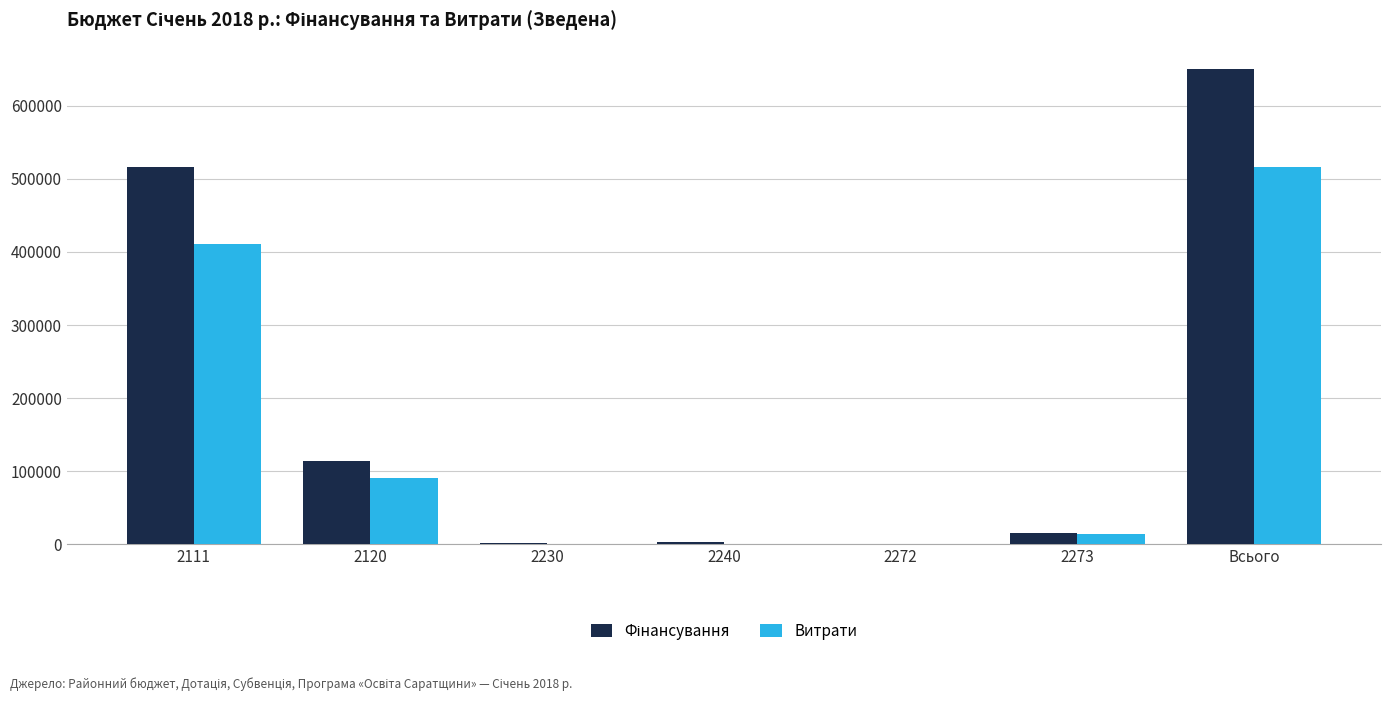

At which category is the sum across all series the highest?

Всього